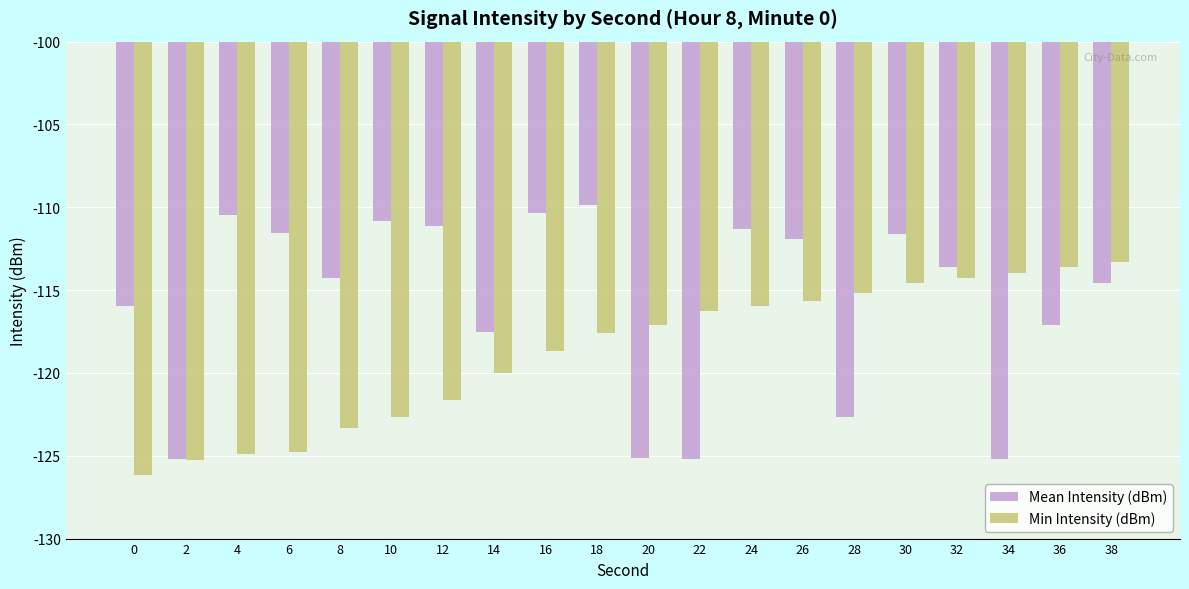

Which series has the largest total across all categories?

Mean Intensity (dBm)